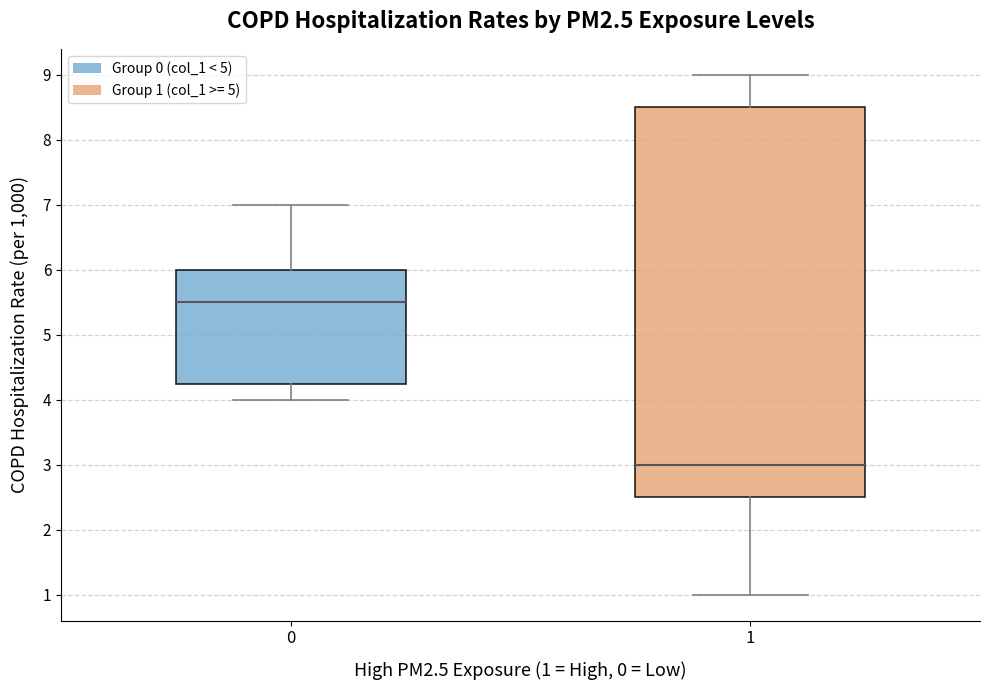

Where does the median line of the box at x = 0 sit on the y-axis? The values are not printed on the chart, so give them approximately, as read against the axis.

5.5